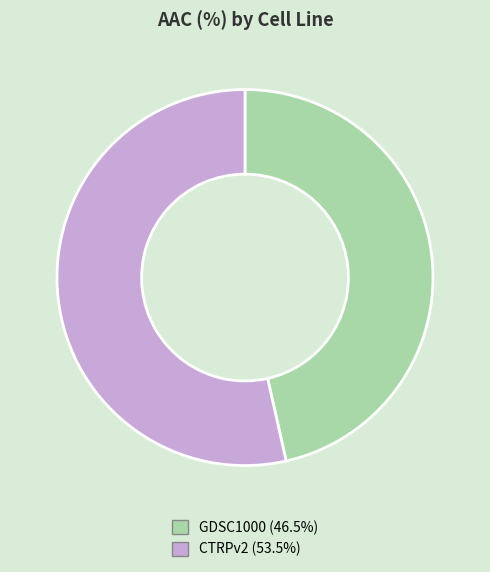

Count the number of slices in the pie.

2